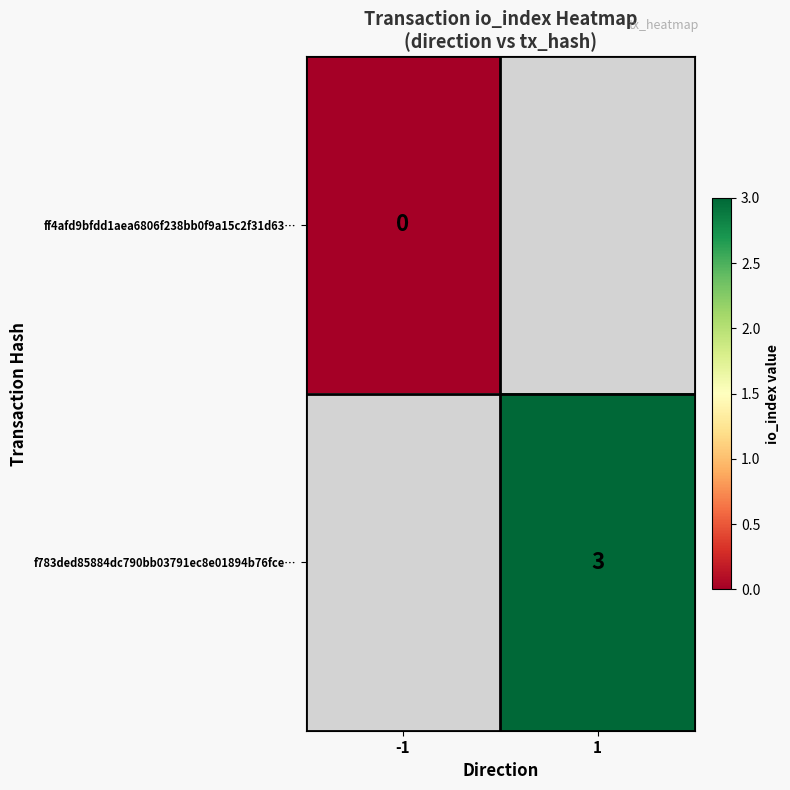

True or false: f783ded85884dc790bb03791ec8e01894b76fce… has a value of 1 at 1.

False